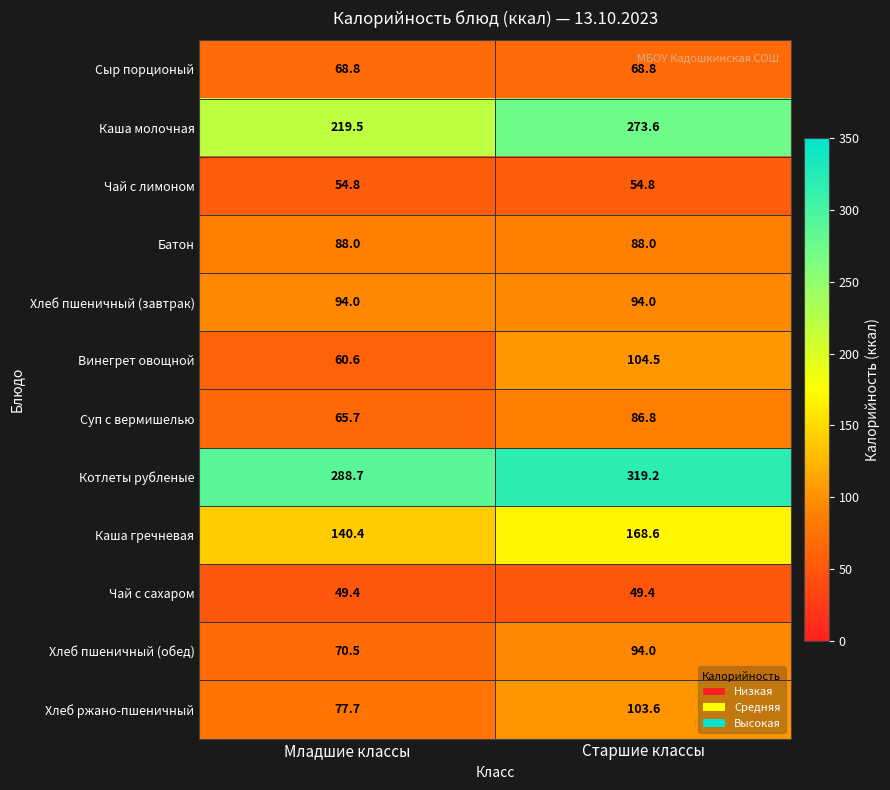

Is it true that Чай с лимоном equals 54.8 at Старшие классы?

True